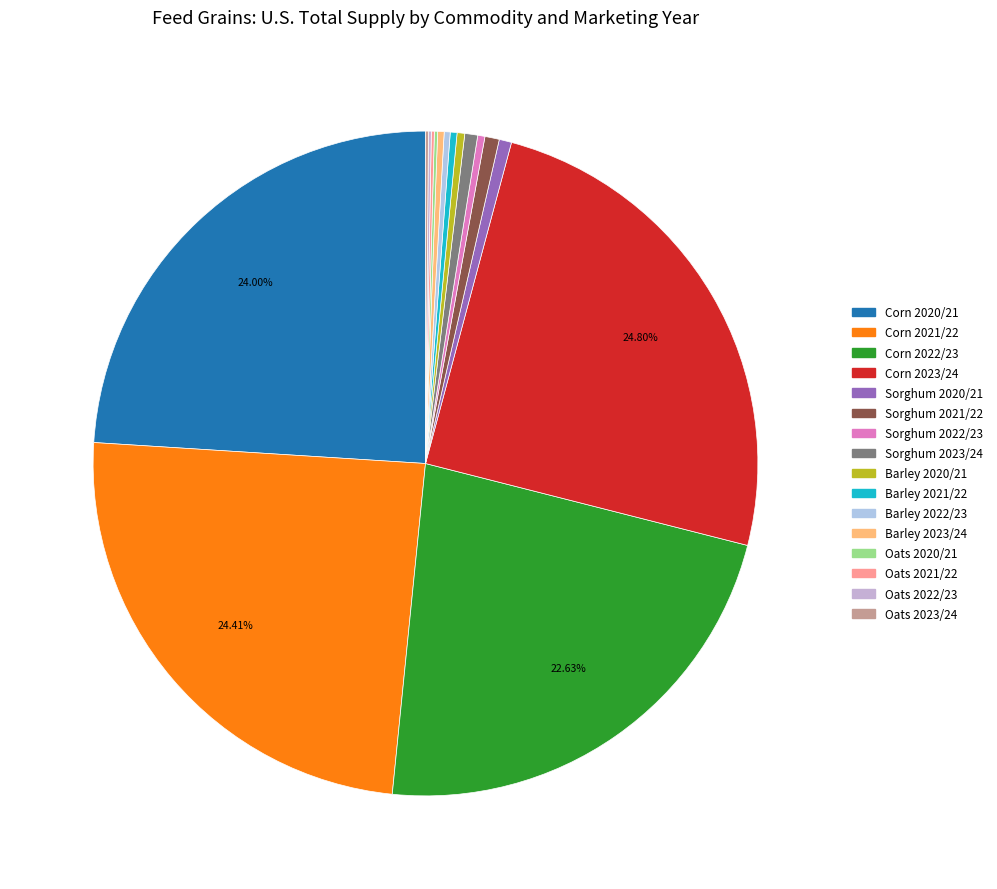

To the nearest percent, what is the difference between the Corn 2020/21 and Sorghum 2022/23 slice percentages?

24%